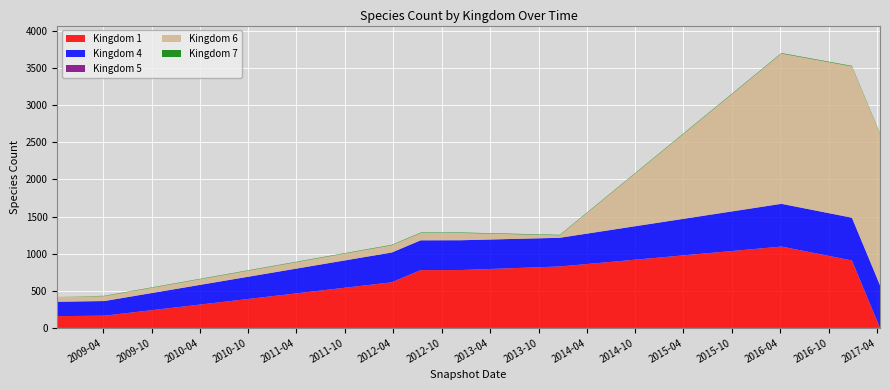

Reading left to right, what are all the values shown in this chart?

Kingdom 1: 0=159	1=165	2=615	3=779	4=780	5=828	6=1096	7=909	8=0
Kingdom 4: 0=193	1=197	2=401	3=401	4=401	5=386	6=575	7=575	8=575
Kingdom 5: 0=1	1=1	2=1	3=1	4=1	5=1	6=2	7=2	8=2
Kingdom 6: 0=65	1=65	2=97	3=98	4=98	5=33	6=2023	7=2037	8=2041
Kingdom 7: 0=0	1=5	2=6	3=6	4=6	5=6	6=7	7=7	8=7